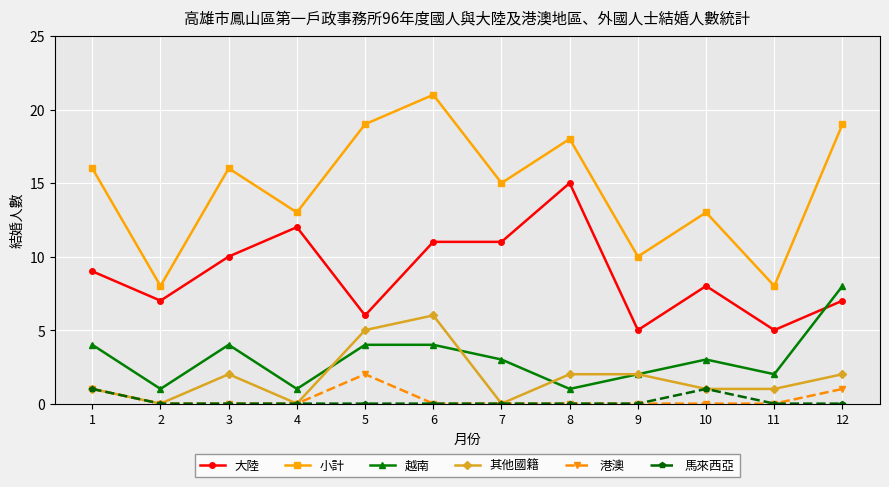

Which series has the largest total across all categories?

小計